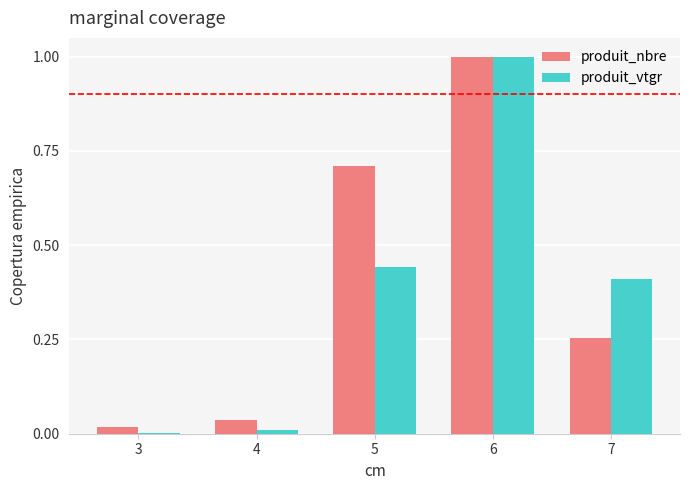

How many groups of bars are there?

5